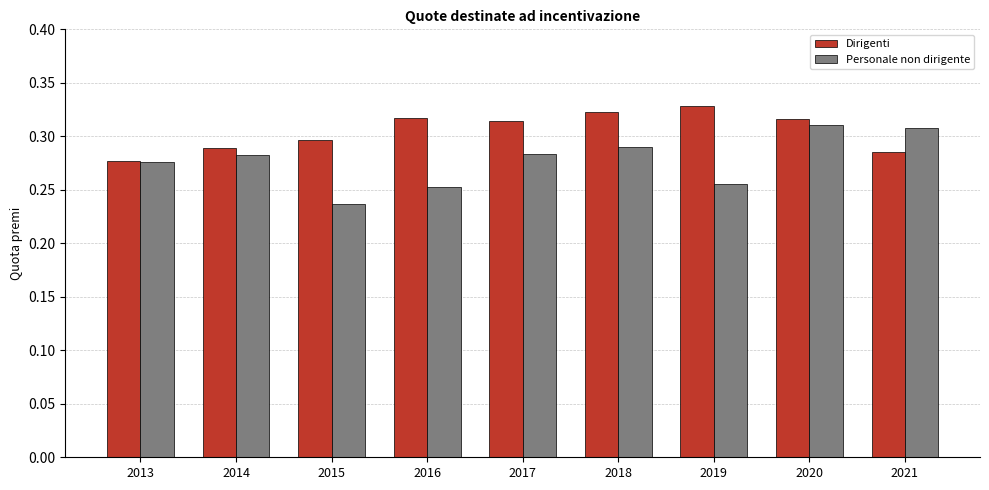

What is the sum of all Dirigenti values?

2.7